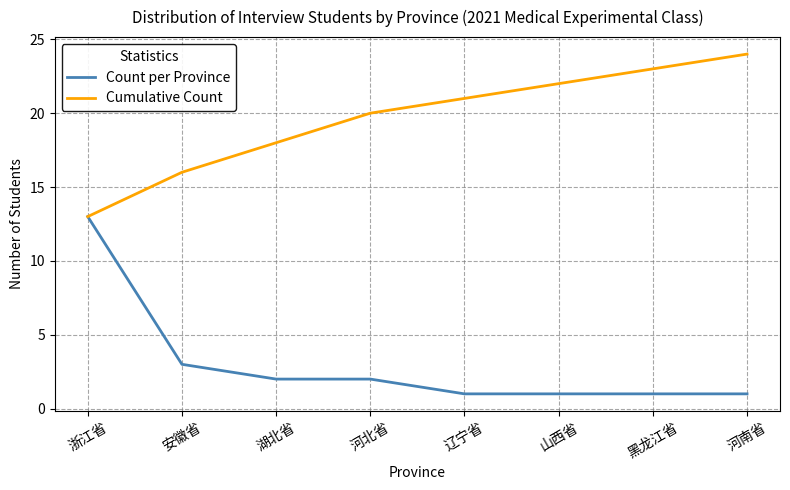

At 辽宁省, list the series in order from largest to smallest.

Cumulative Count, Count per Province